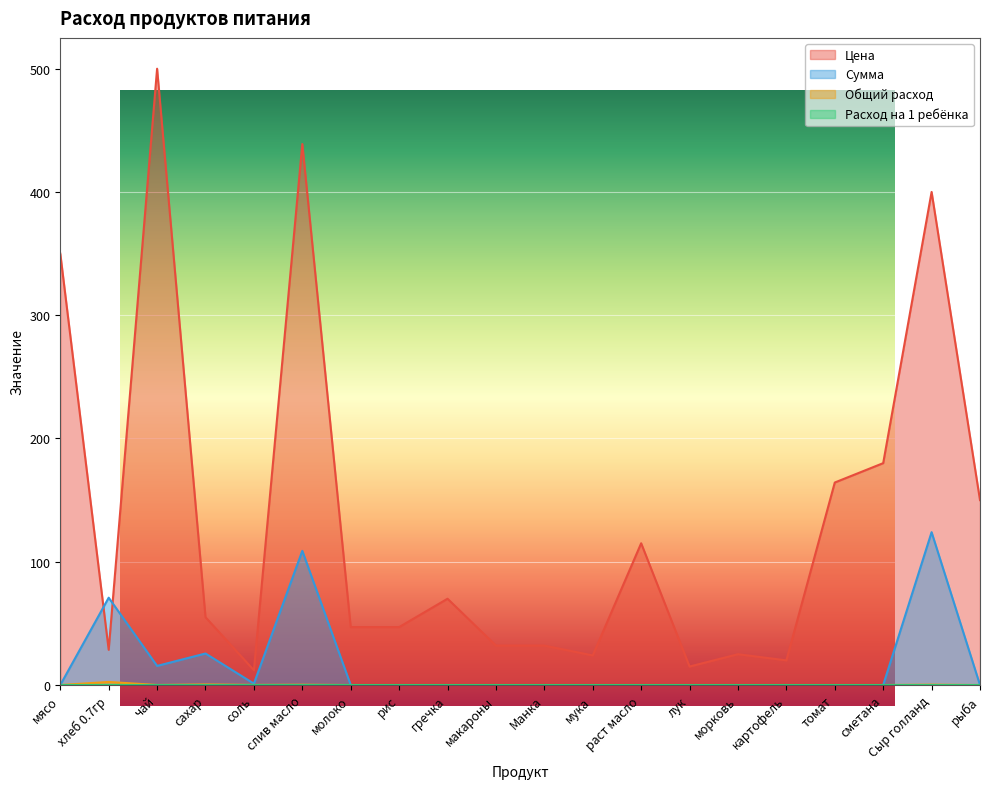

What is the spread (max minus min) of values at Манка?

32.0